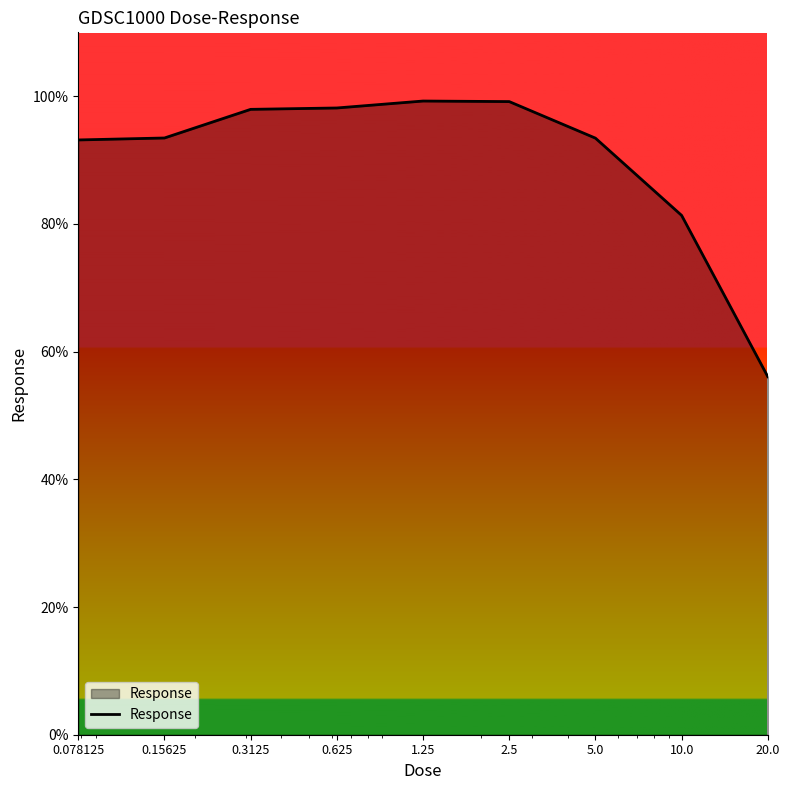

What is the minimum value shown in the chart?

56.1